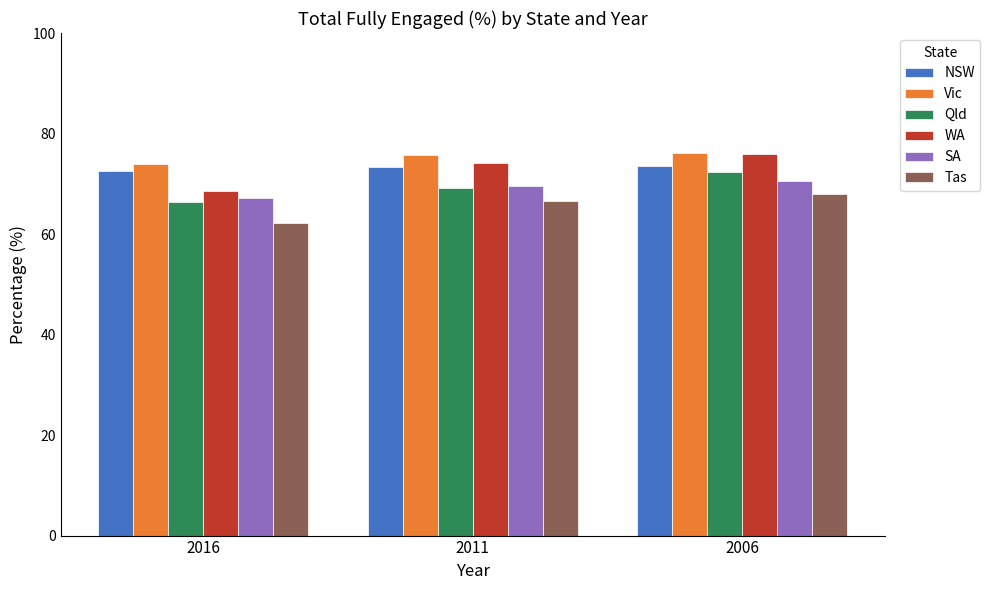

Which series has the largest range (max minus min)?

WA